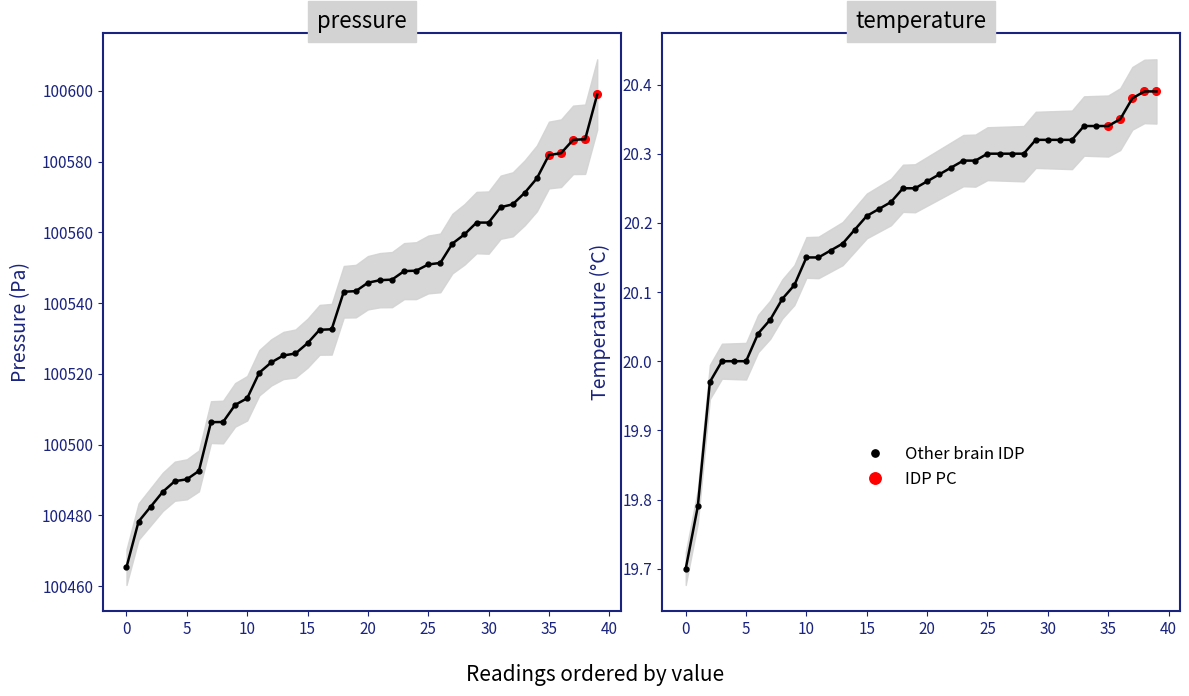

At 20, list the series in order from smallest to largest.

temperature, pressure